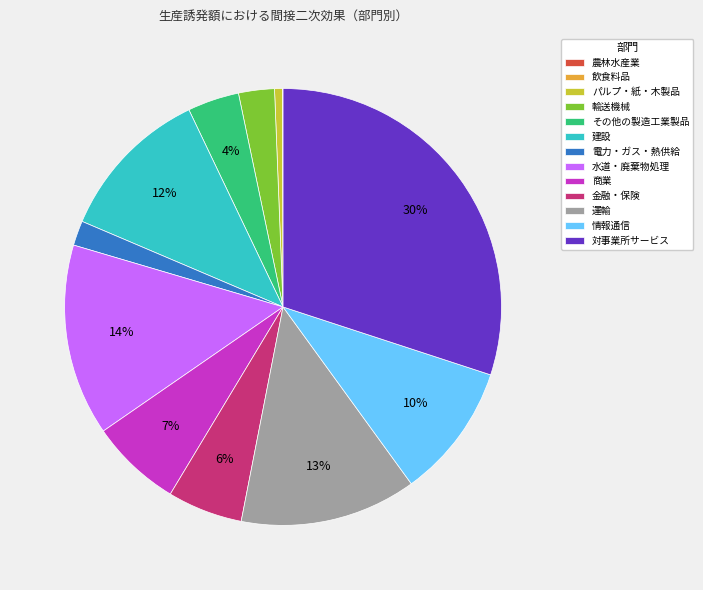

To the nearest percent, what is the combined percentage of 水道・廃棄物処理 and 商業?

21%